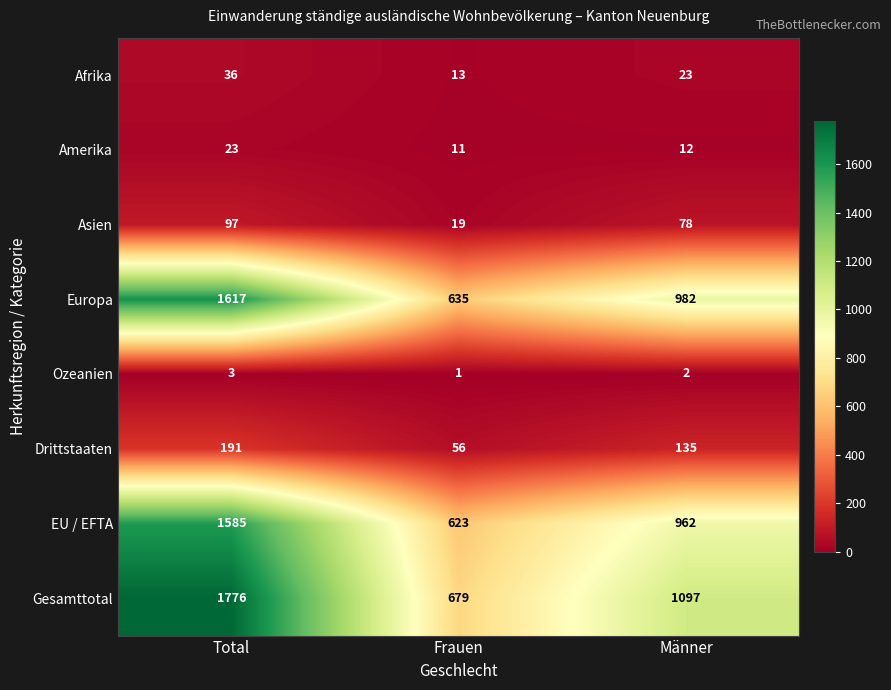

The value of Afrika at Männer is 23. True or false?

True